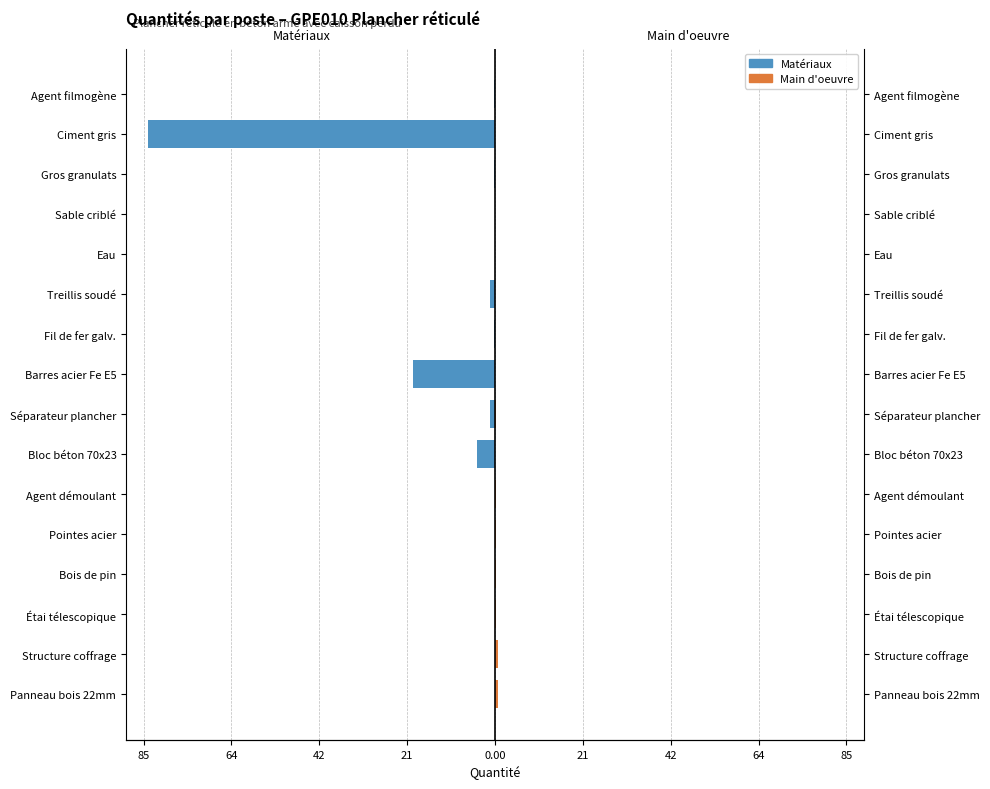

Reading left to right, transcribe all the data shown in this chart.

Matériaux: -0.0	-0.0	-0.0	-0.0	-0.0	-0.0	-4.2	-1.2	-19.9	-0.2	-1.1	-0.0	-0.1	-0.1	-84.0	-0.1
Main d'oeuvre: 0.6	0.6	0.3	0.3	0.2	0.2	0.0	0.2	0.0	0.0	0.0	0.0	0.0	0.0	0.0	0.0